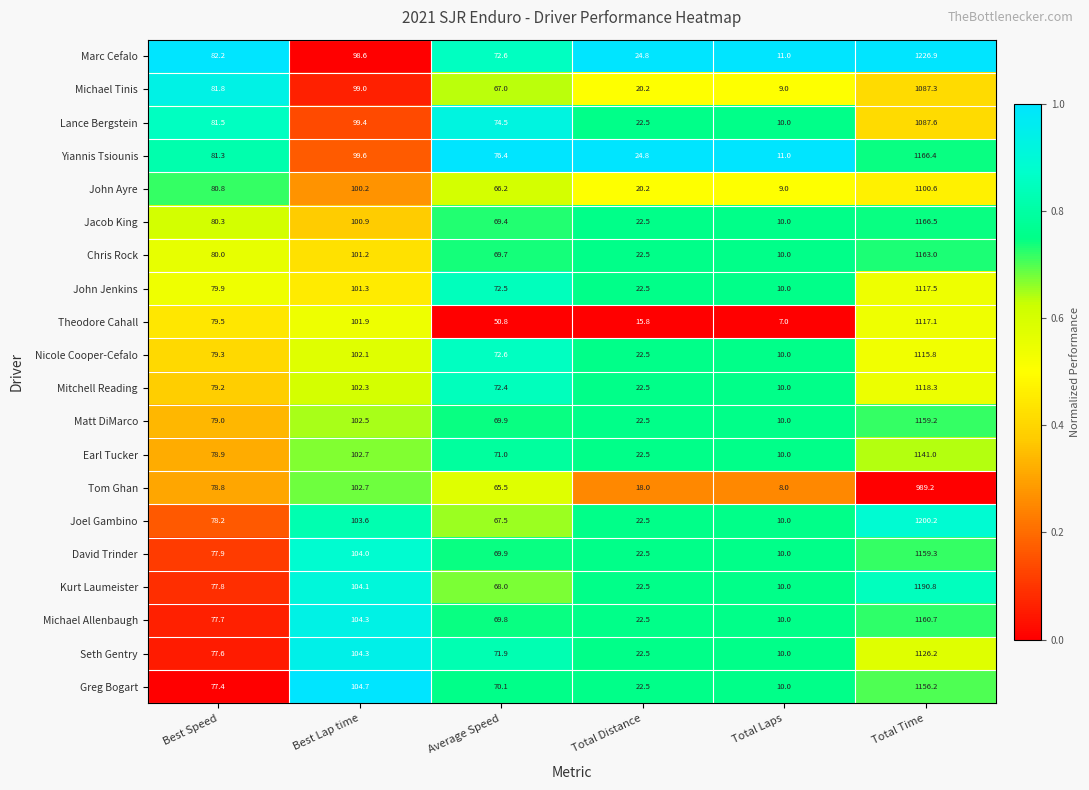

What is the difference between the Michael Tinis values at Total Laps and Best Speed?

72.8